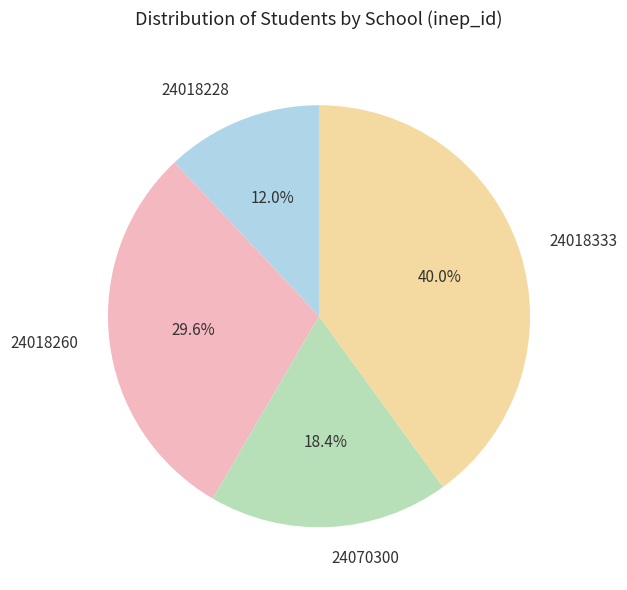

Is it true that 24018333 is 29% of the pie?

False